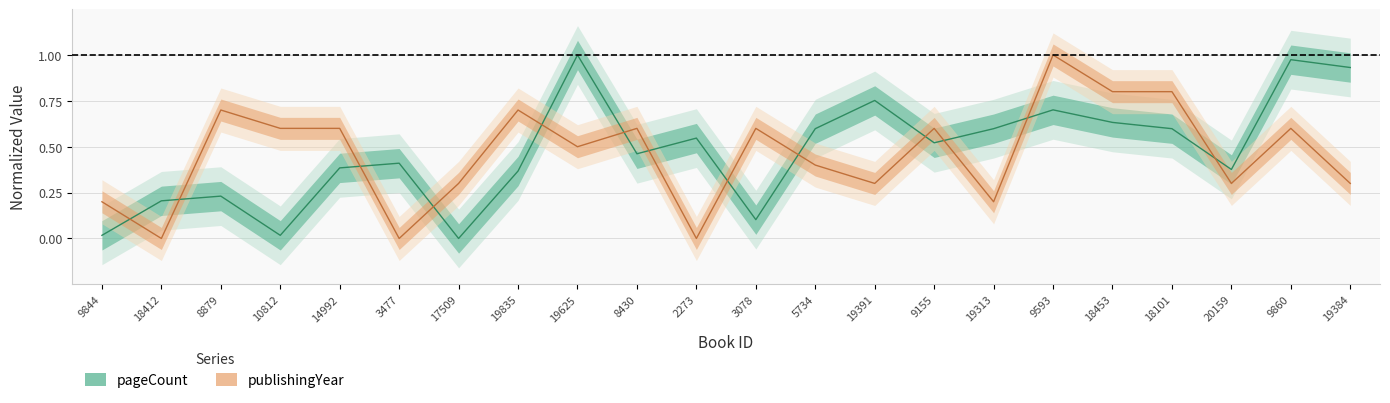

Which series has the largest total across all categories?

pageCount